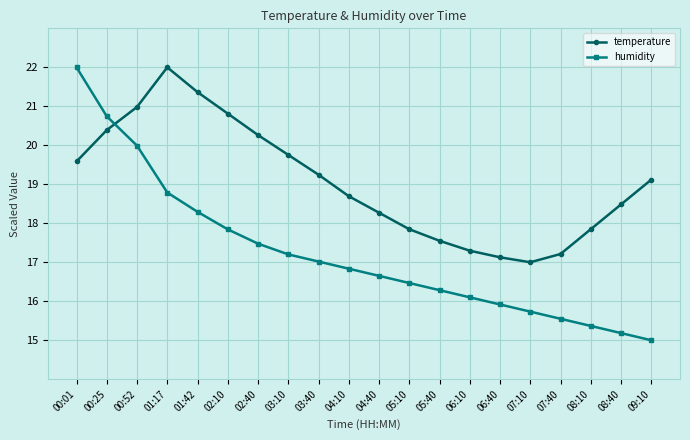

List the series in order of their overall mean, lowest first.

humidity, temperature